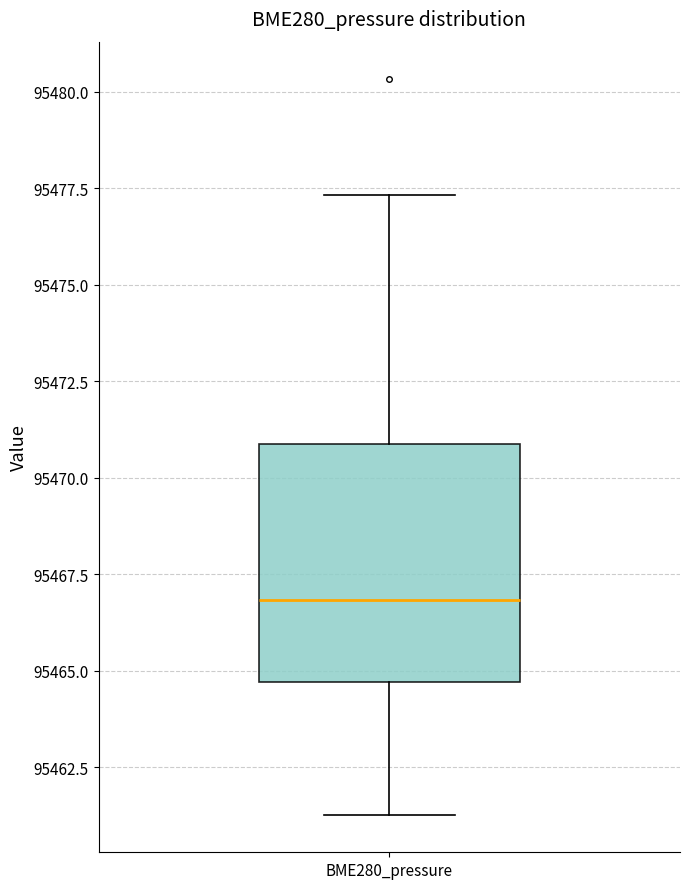

Read this box plot against the y-axis: the position of the median line, the range covered by the box, and the ends of both whiskers. The values are not printed on the chart, so give them approximately, as read against the axis.

median 95467.0, box 95464.5 to 95471.0, whiskers 95461.5 to 95477.5